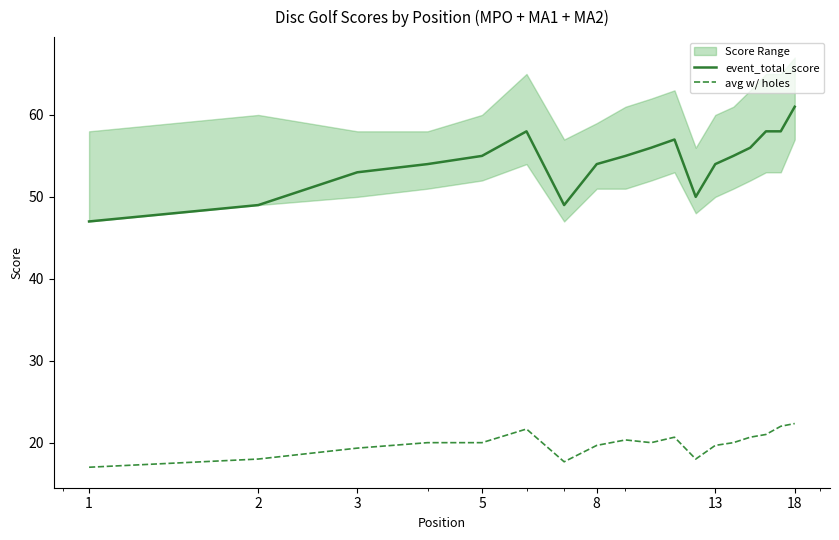

True or false: event_total_score and avg w/ holes cross at least once.

False